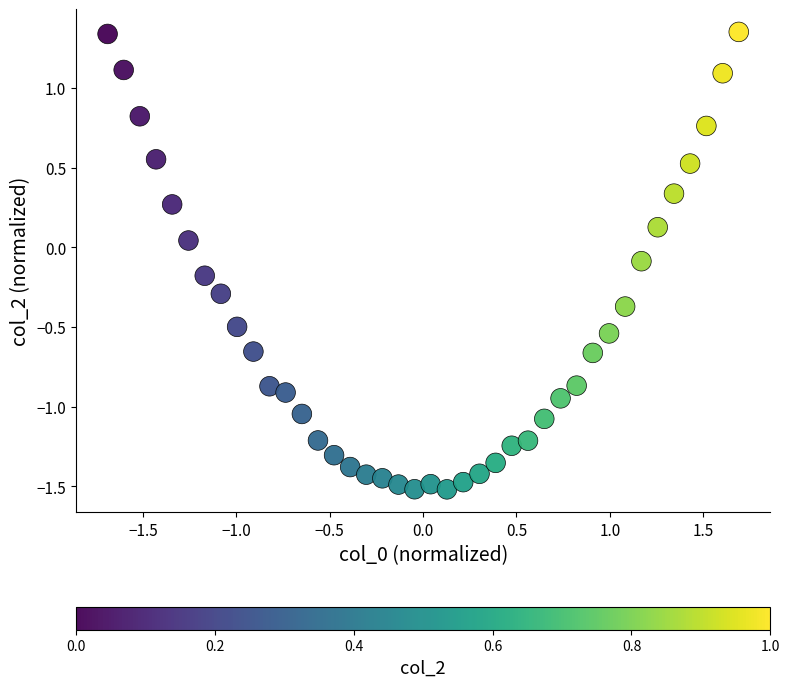

What is the range of X values (max minus min)?

3.4